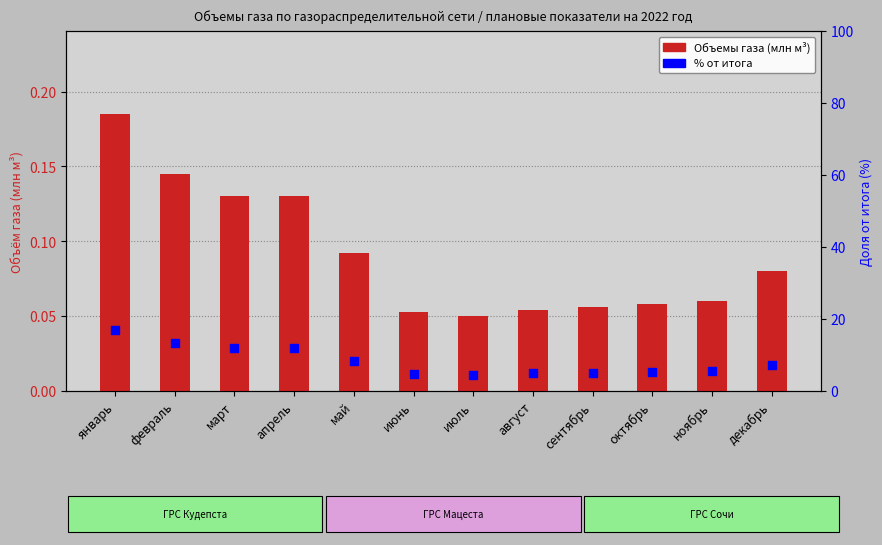

Which series contains the highest Y value?

% от итога